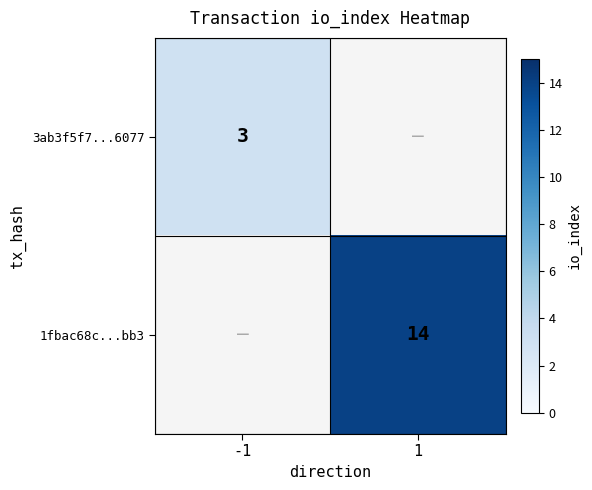

True or false: 1fbac68c...bb3 has a value of 14 at 1.

True